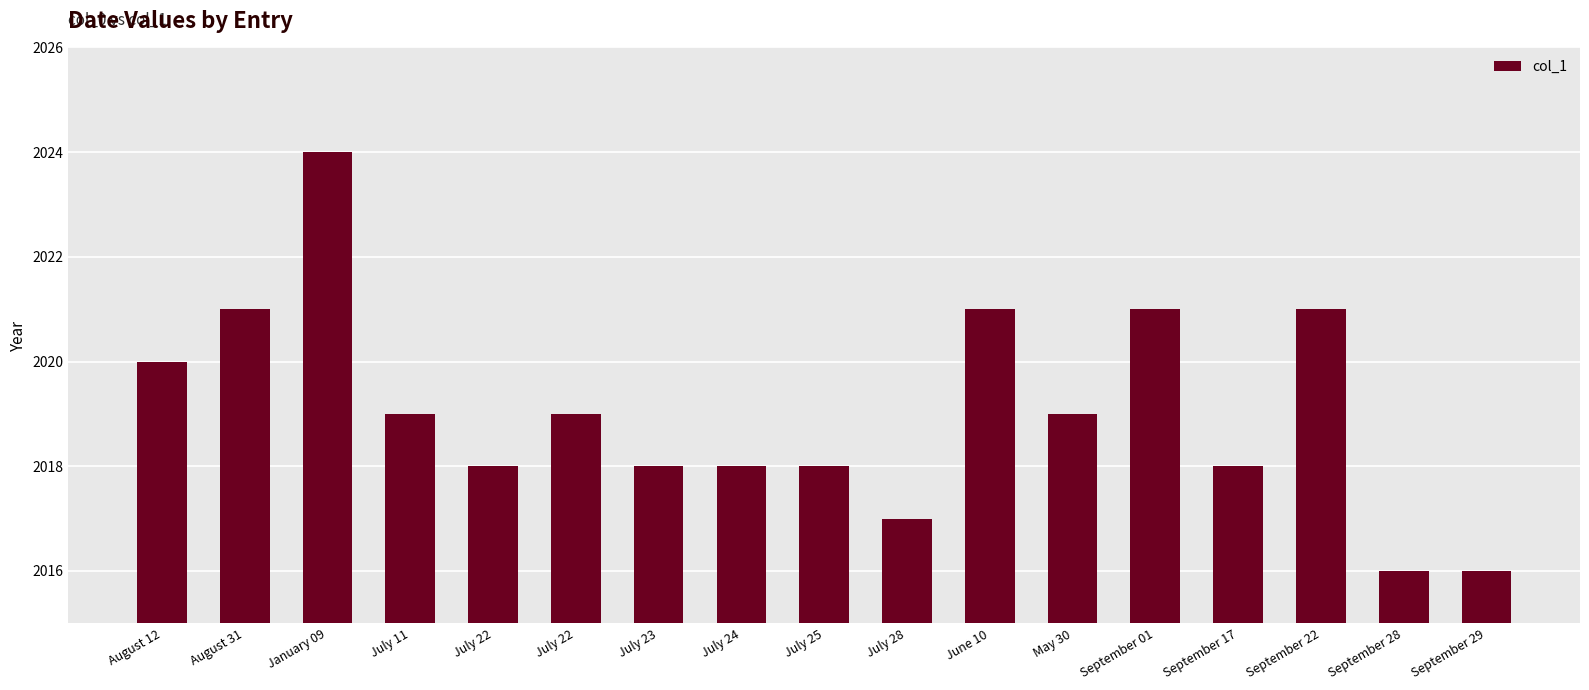

Rank the categories by value from lowest to highest.

September 28, September 29, July 28, July 22, July 23, July 24, July 25, September 17, July 11, July 22, May 30, August 12, August 31, June 10, September 01, September 22, January 09